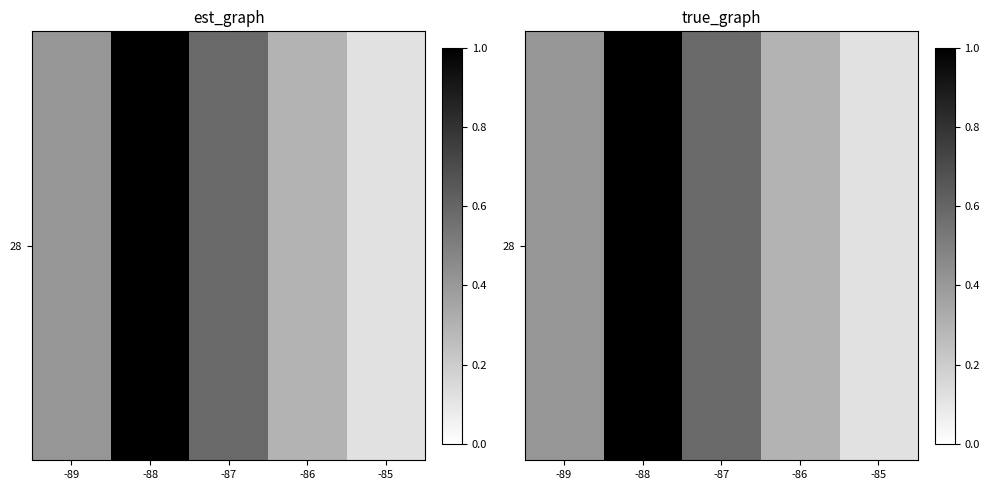

Is it true that the value at -85 is 0.1?

False